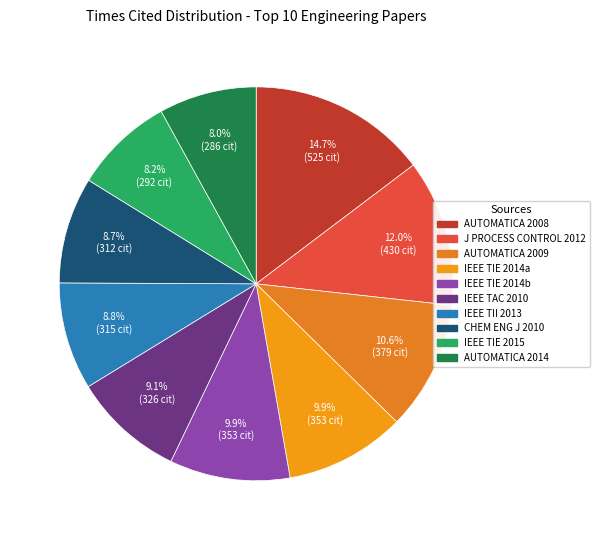

How many segments does this pie chart have?

10